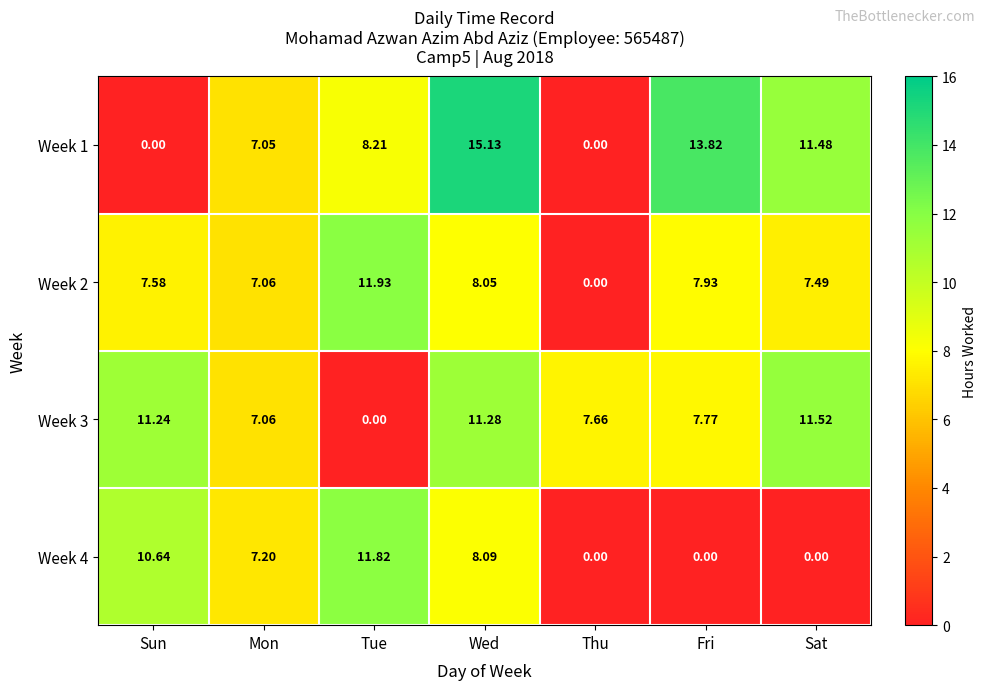

Rank the categories by Week 3 value from highest to lowest.

Sat, Wed, Sun, Fri, Thu, Mon, Tue